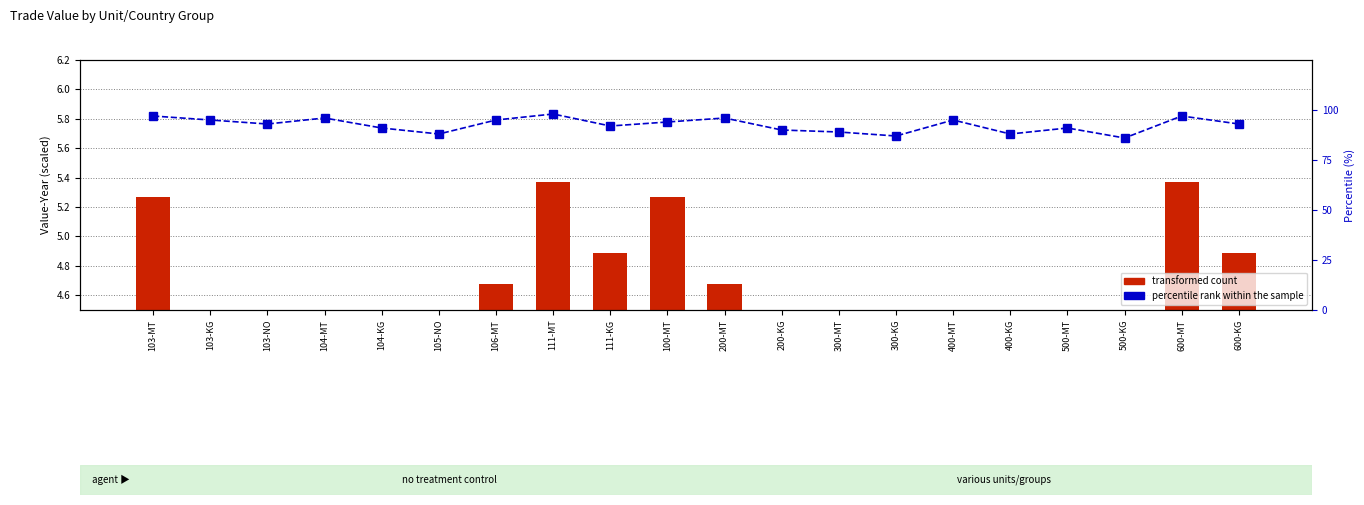

At which label does percentile rank within the sample reach its peak?

111-MT